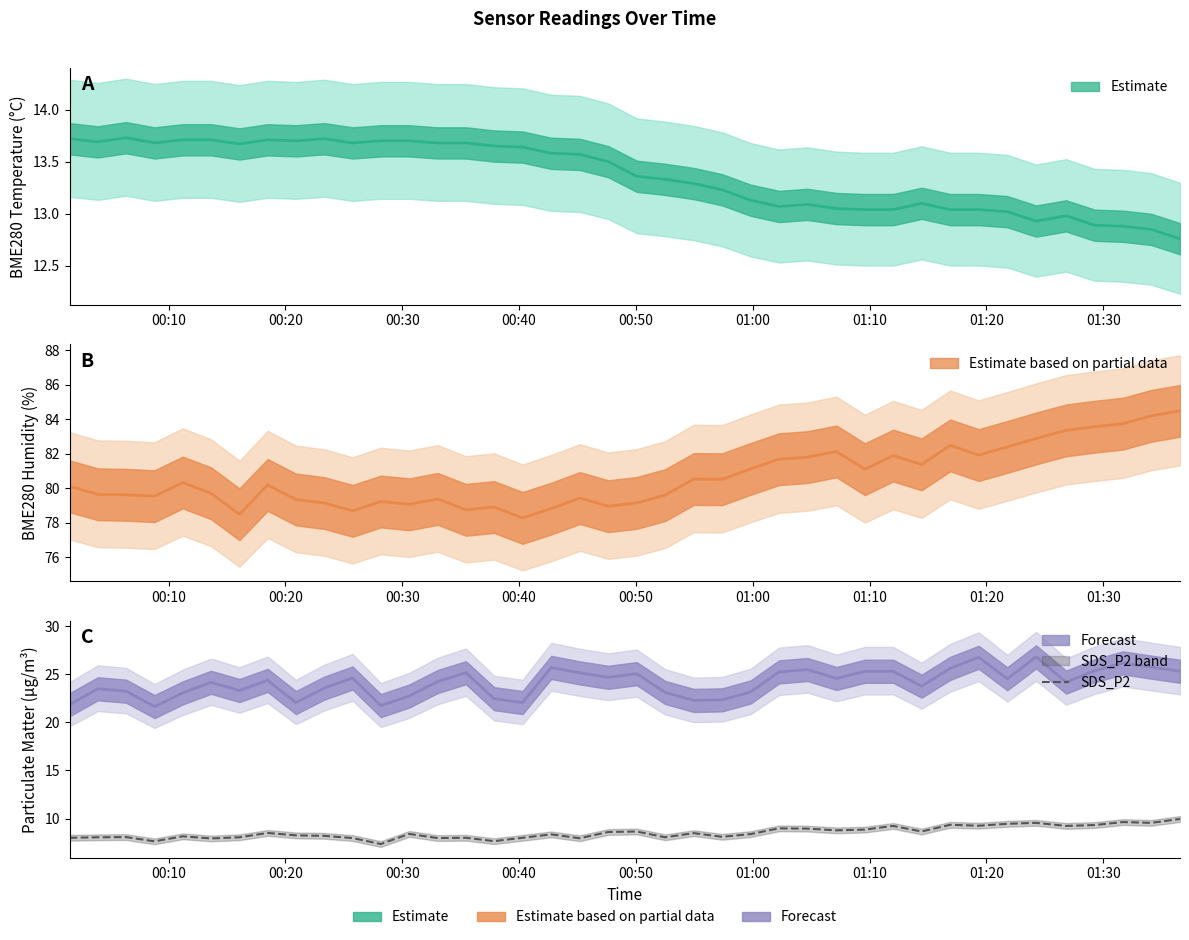

At which label does the data first exceed 8?

00:20